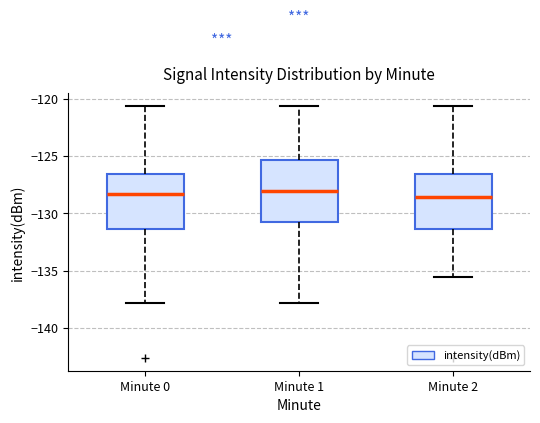

Reading left to right, read every box against the y-axis: the position of its median line, the range the box covers, and the ends of its whiskers. The values are not printed on the chart, so give them approximately, as read against the axis.

Minute 0: median -128.5, box -131.5 to -126.5, whiskers -138.0 to -120.5
Minute 1: median -128.0, box -130.5 to -125.5, whiskers -138.0 to -120.5
Minute 2: median -128.5, box -131.5 to -126.5, whiskers -135.5 to -120.5